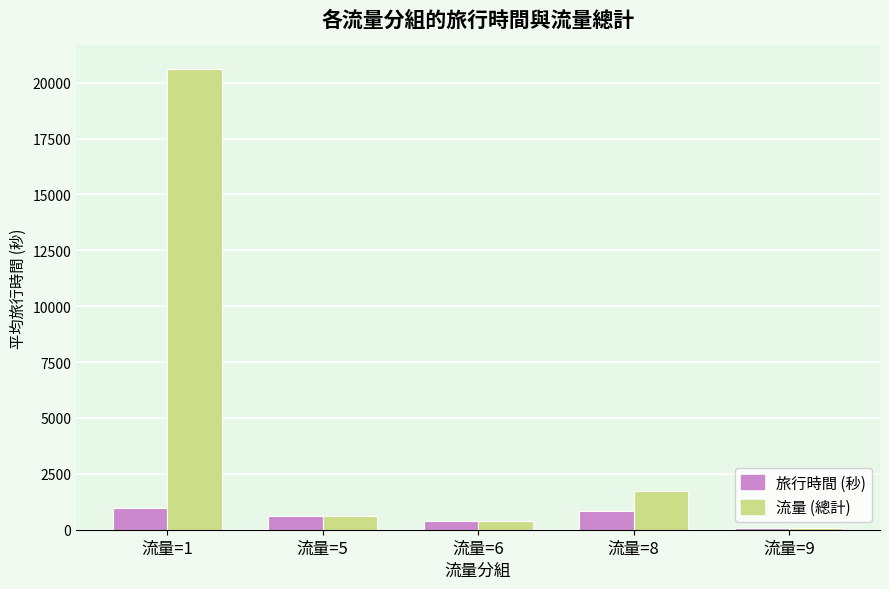

What is the maximum value shown in the chart?

20637.0